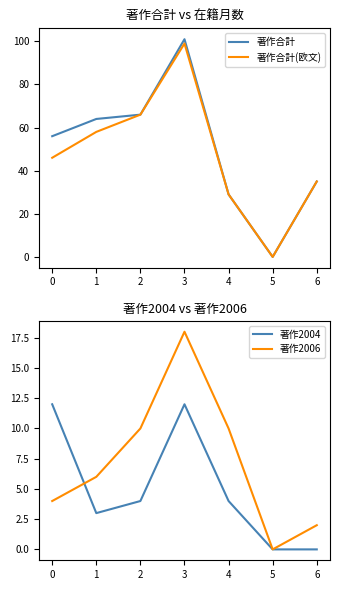

Which category has the lowest value in the 著作合計(欧文) series?

5